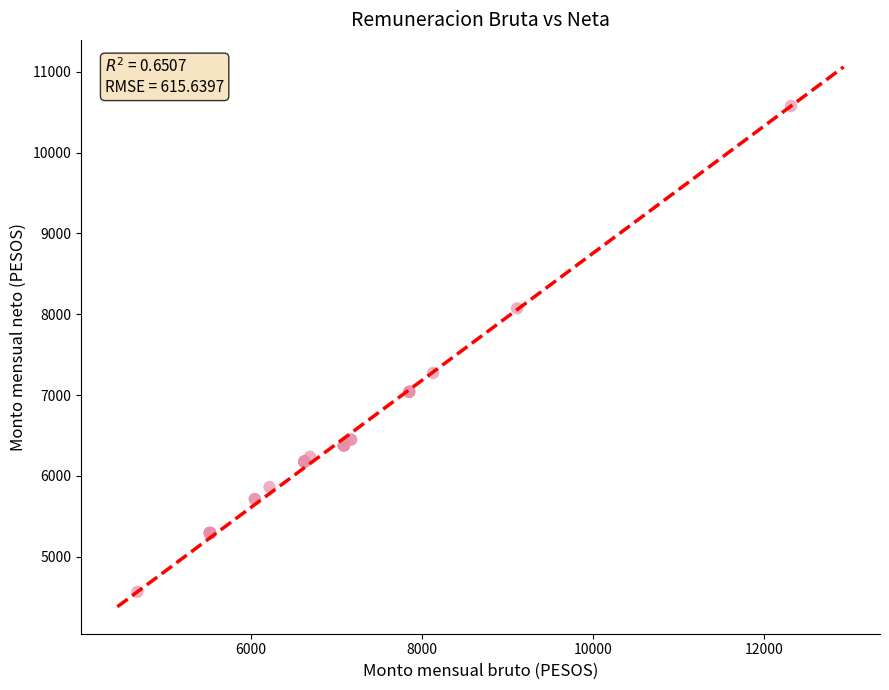

What Y value in the scatter plot is closest to 7570?

7272